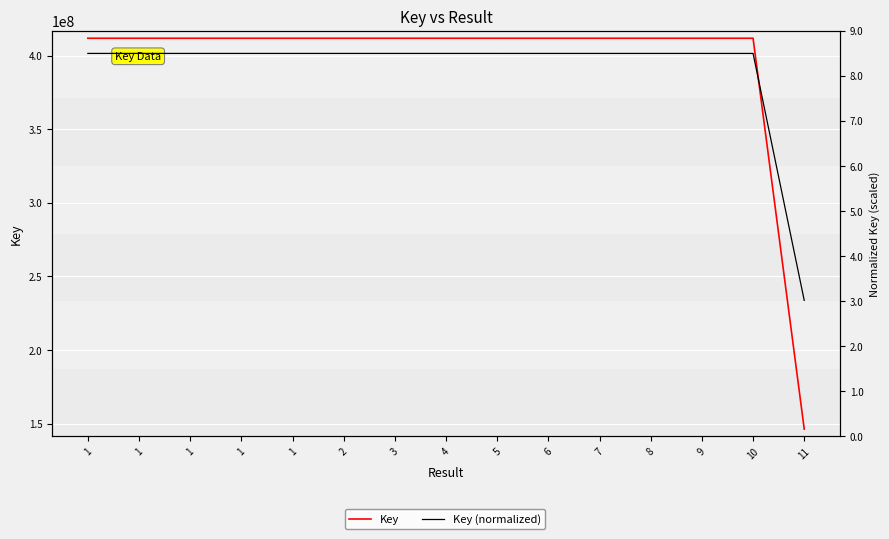

At 4, list the series in order from smallest to largest.

Key (normalized), Key